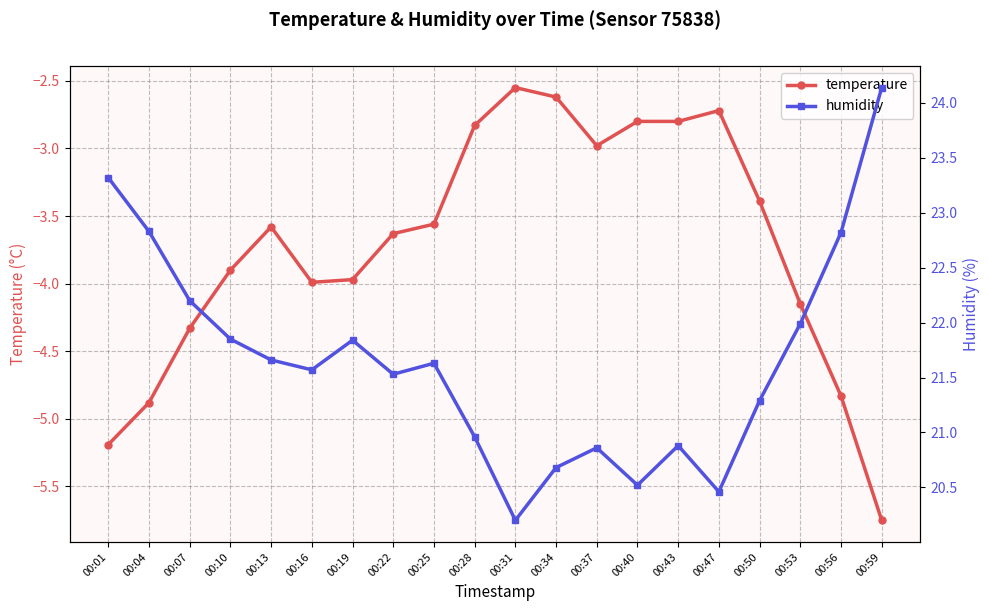

Does the chart have visible grid lines?

Yes